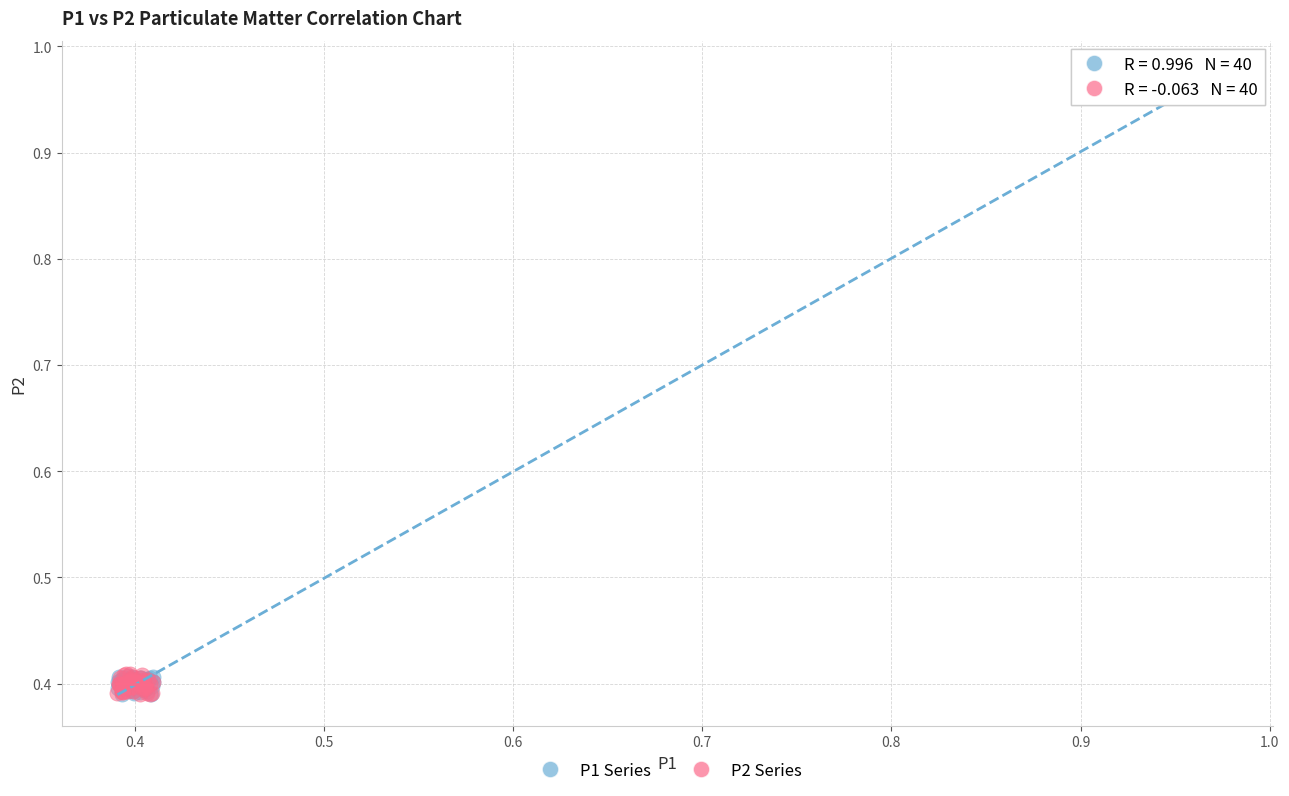

Which series has the largest Y range (max minus min)?

P1 Series